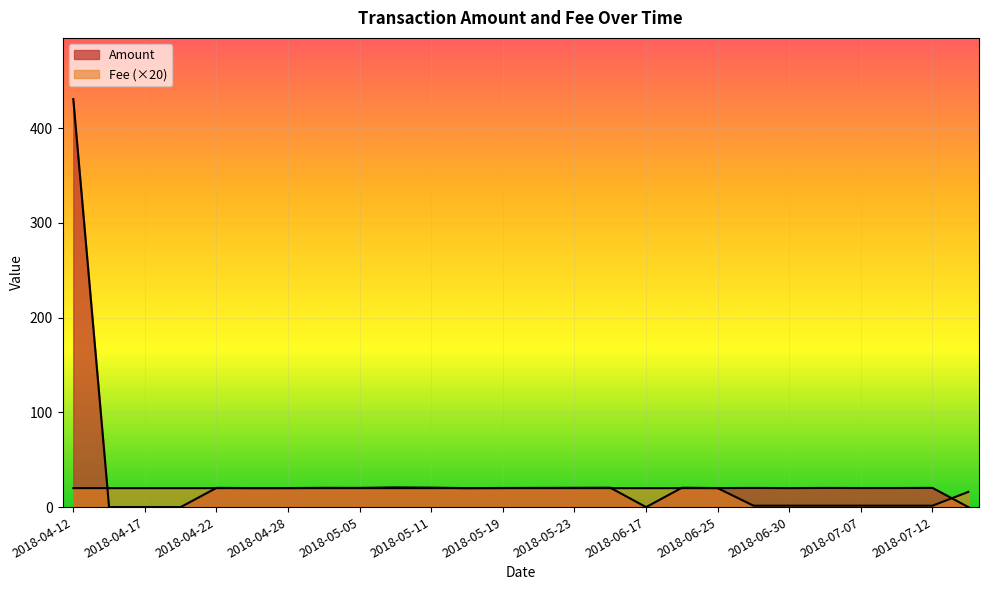

How many interior local valleys does the Amount series have?

7